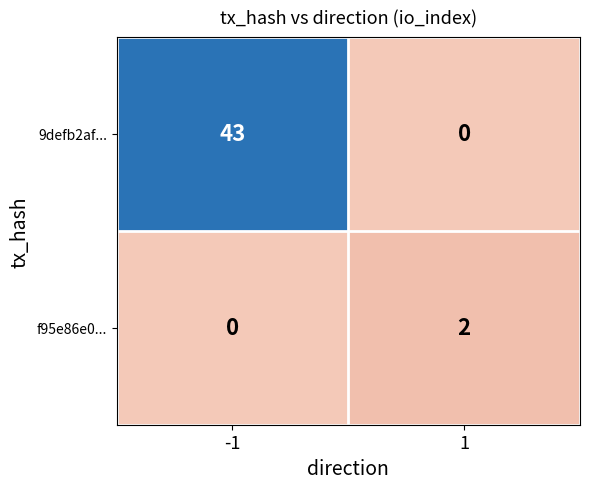

Rank the series at 1 from highest to lowest value.

f95e86e0..., 9defb2af...